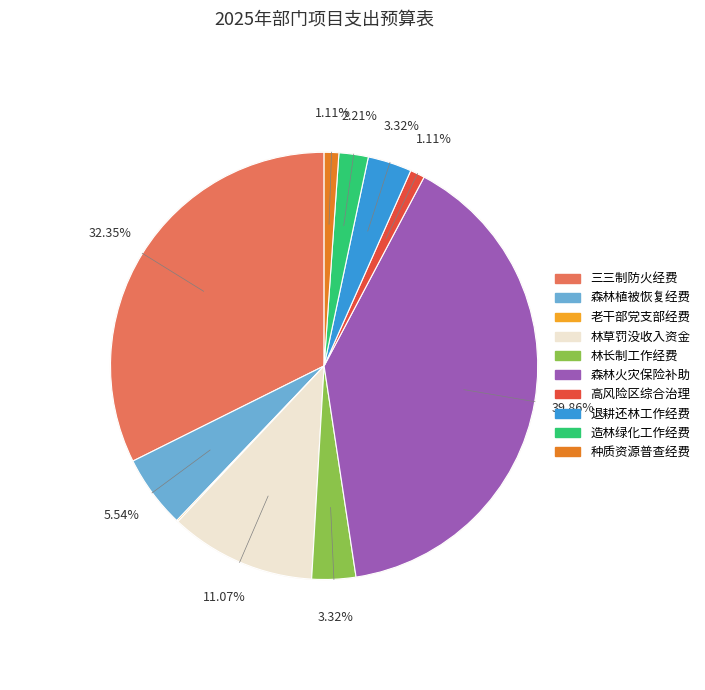

To the nearest percent, what is the combined percentage of 种质资源普查工作经费 and 林草罚没收入资金?

12%